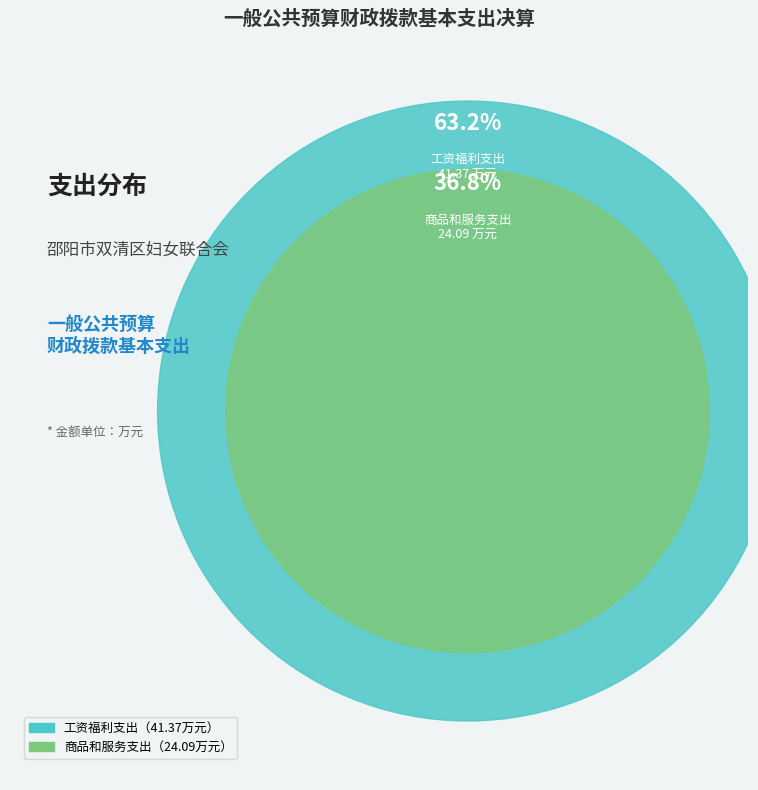

To the nearest percent, what percentage of the pie is 工资福利支出?

63%